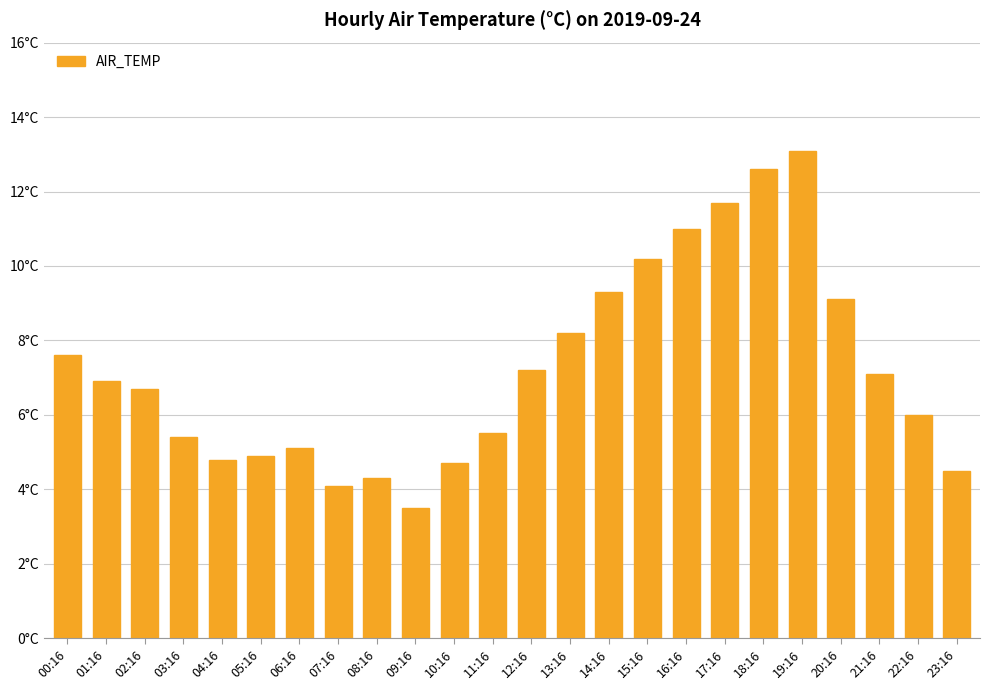

Are the bars horizontal?

No